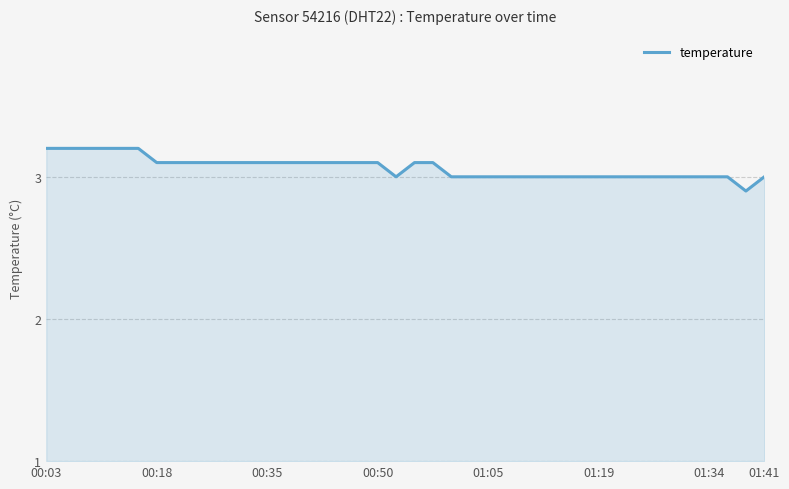

What is the smallest value displayed?

2.9